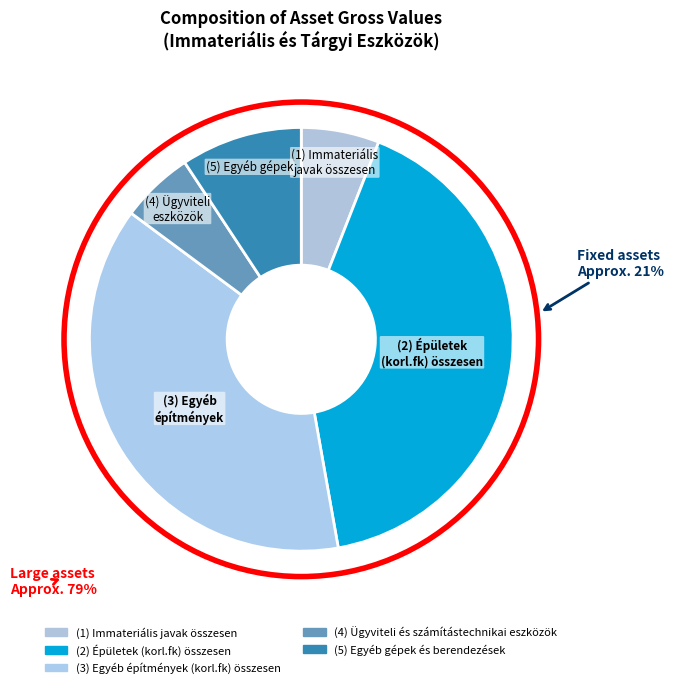

To the nearest percent, what is the difference between the largest and smallest slice percentages?

36%